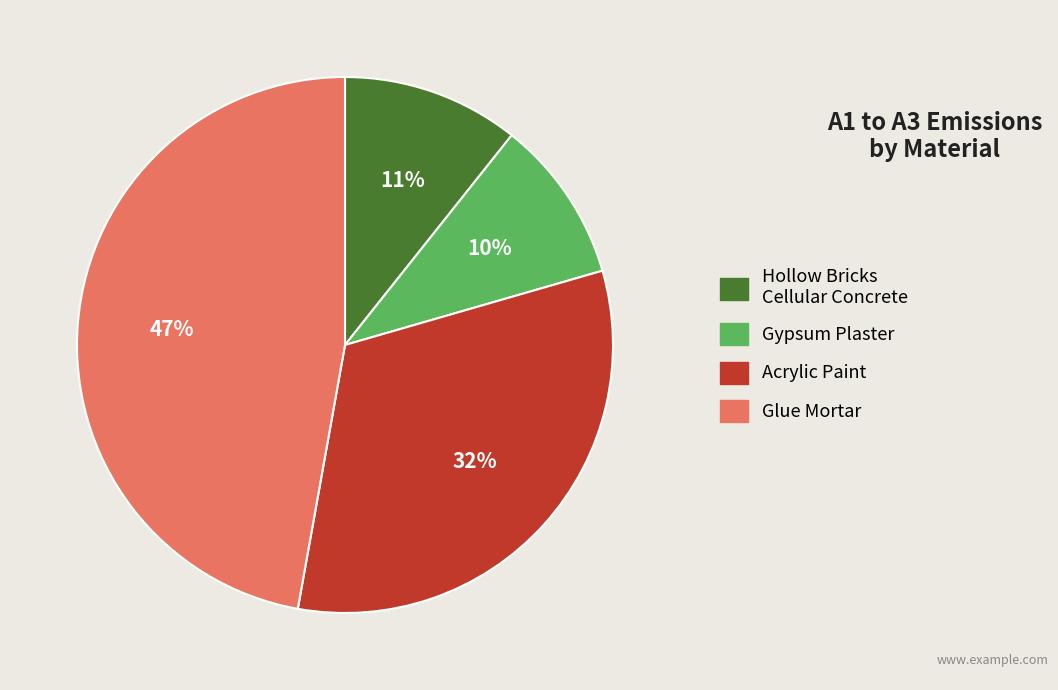

Is there any slice that represents more than half of the pie?

No